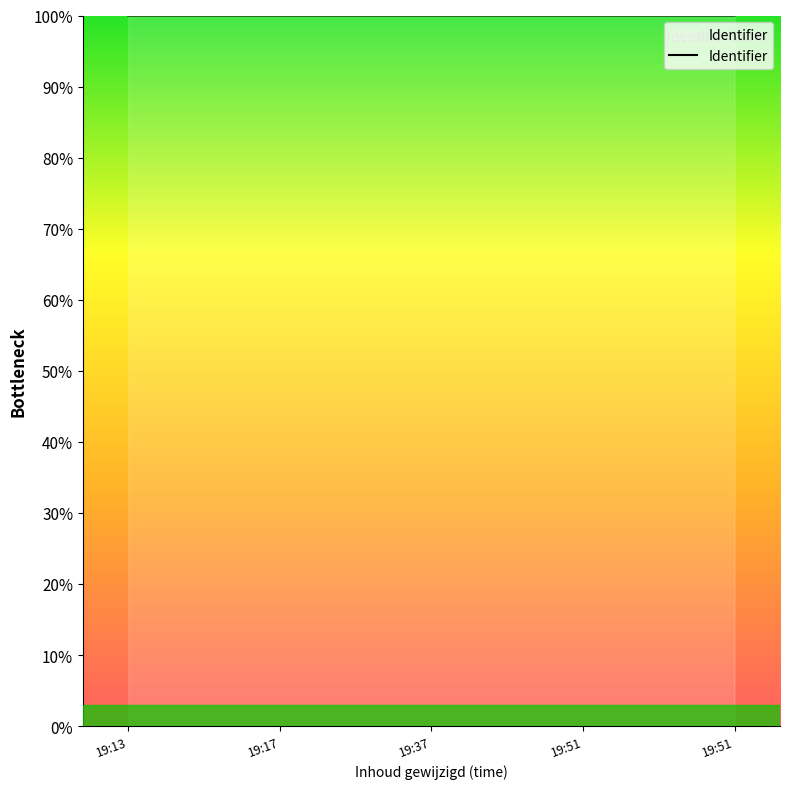

Which has a higher value, 19:37 or 19:51?

19:51